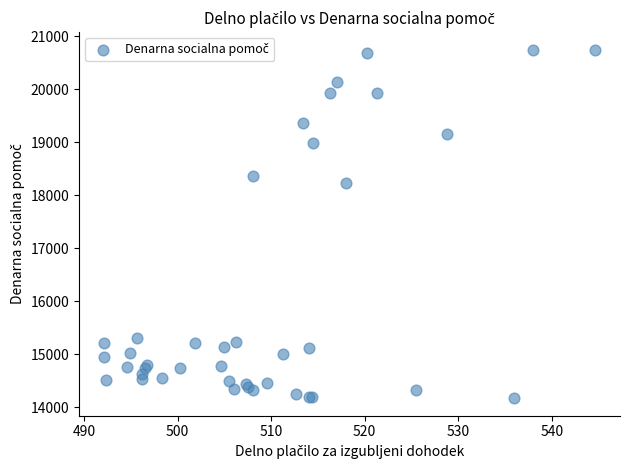

What Y value in the scatter plot is closest to 17457?

18227.1